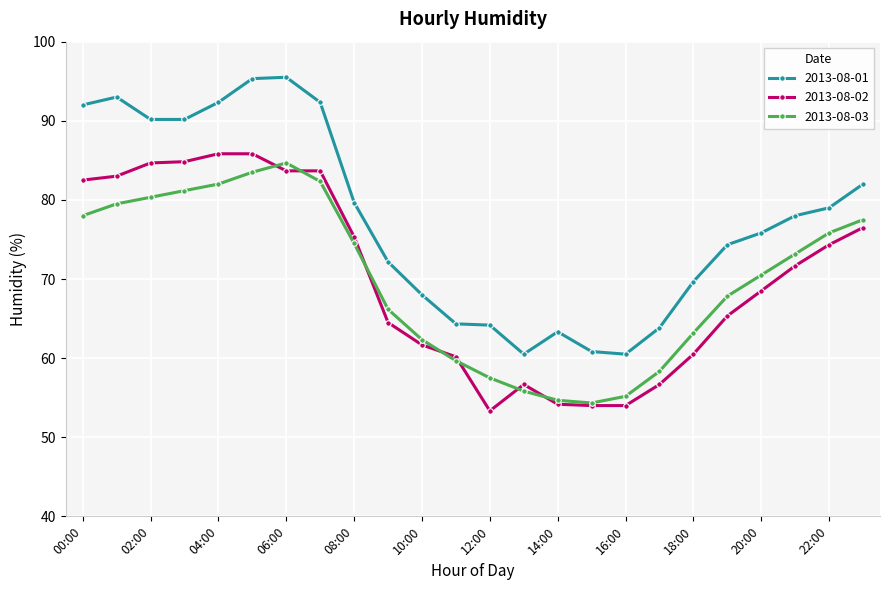

True or false: 2013-08-01 and 2013-08-02 cross at least once.

False